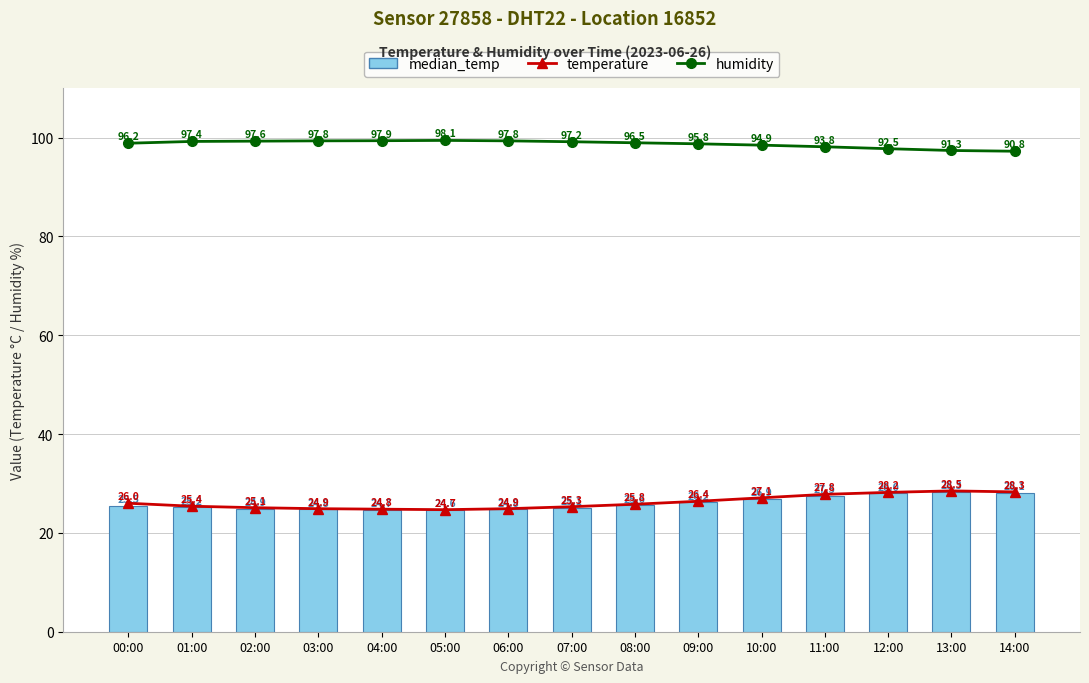

Reading right to left, extract all data points from this chart.

temperature: 28.3	28.5	28.2	27.8	27.1	26.4	25.8	25.3	24.9	24.7	24.8	24.9	25.1	25.4	26.0
humidity: 97.2	97.4	97.8	98.1	98.5	98.7	99.0	99.2	99.3	99.4	99.4	99.3	99.3	99.2	98.9
median_temp: 28.1	28.3	28.0	27.5	26.9	26.2	25.6	25.1	24.8	24.6	24.7	24.8	24.9	25.2	25.5